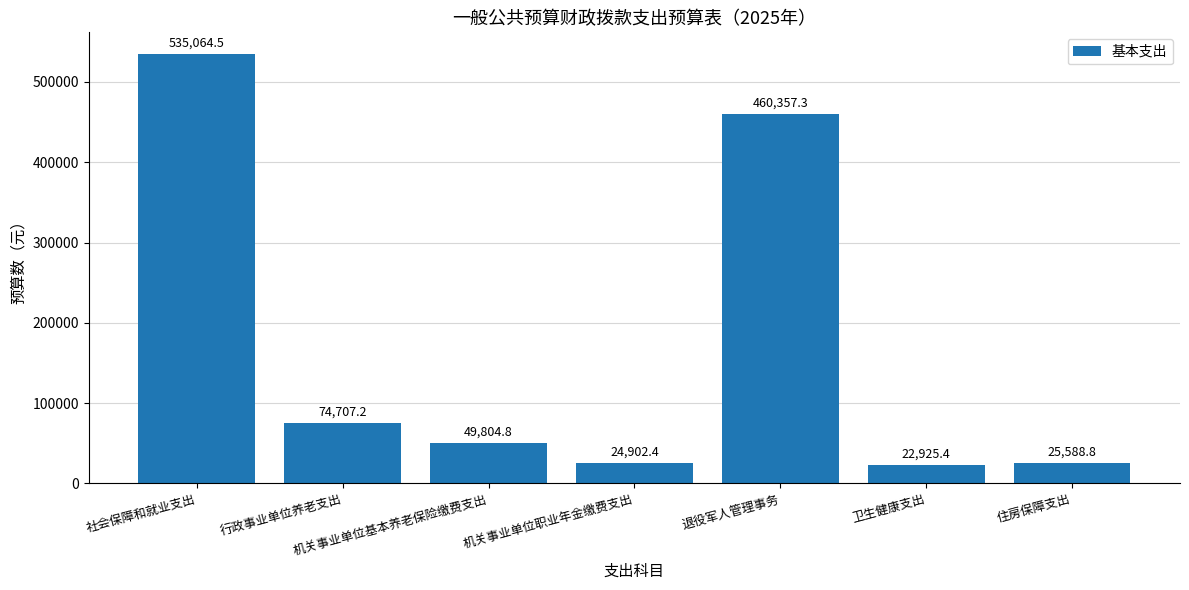

Which has a higher value, 机关事业单位职业年金缴费支出 or 行政事业单位养老支出?

行政事业单位养老支出